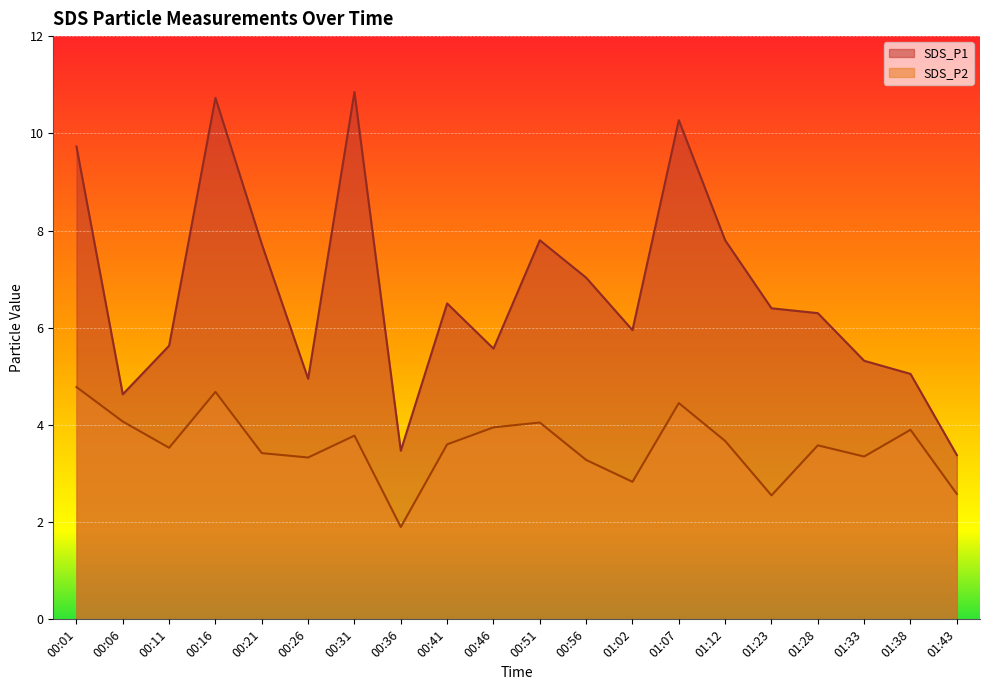

Where does the SDS_P2 series first go above 3?

00:01